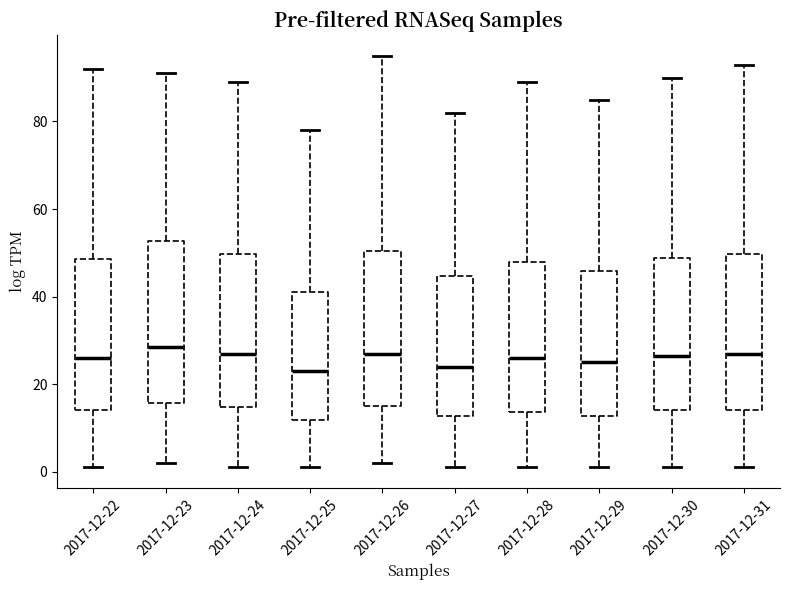

Where does the upper whisker of the box for 2017-12-26 end on the y-axis? The values are not printed on the chart, so give them approximately, as read against the axis.

96